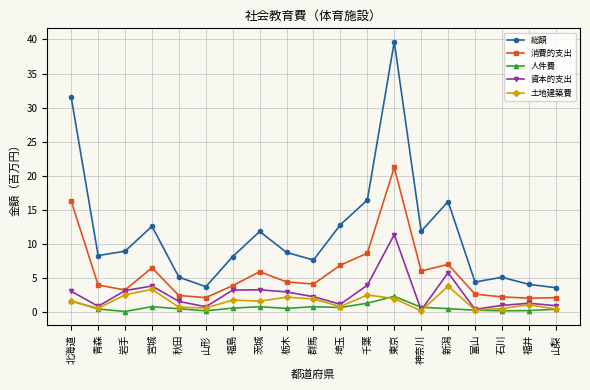

What is the difference between the maximum and minimum values in the 土地建築費 series?

3.6